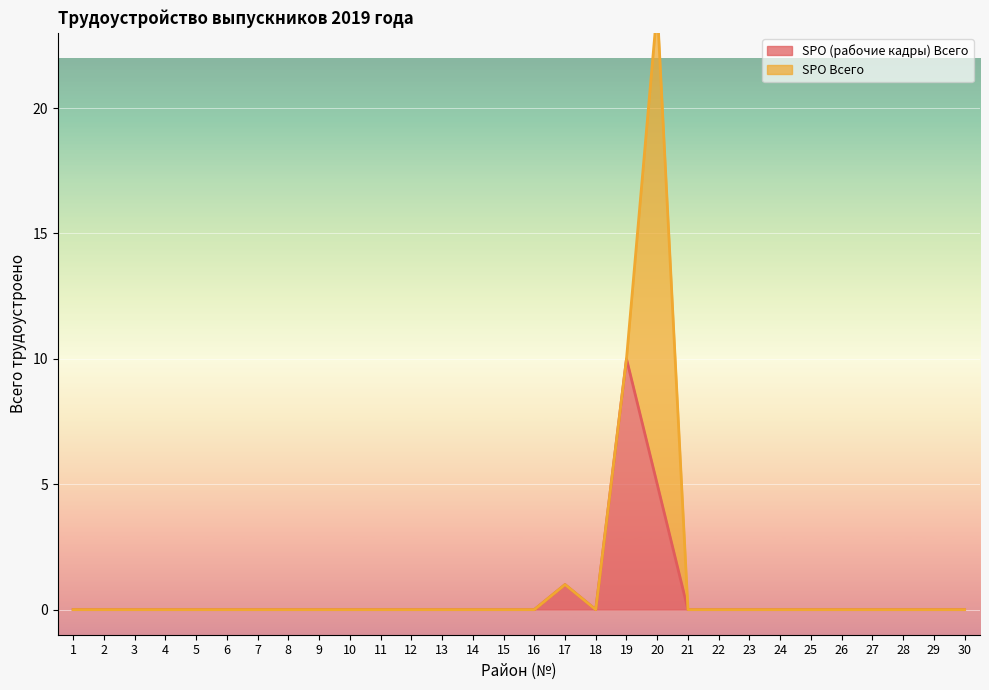

What is the average value?

1